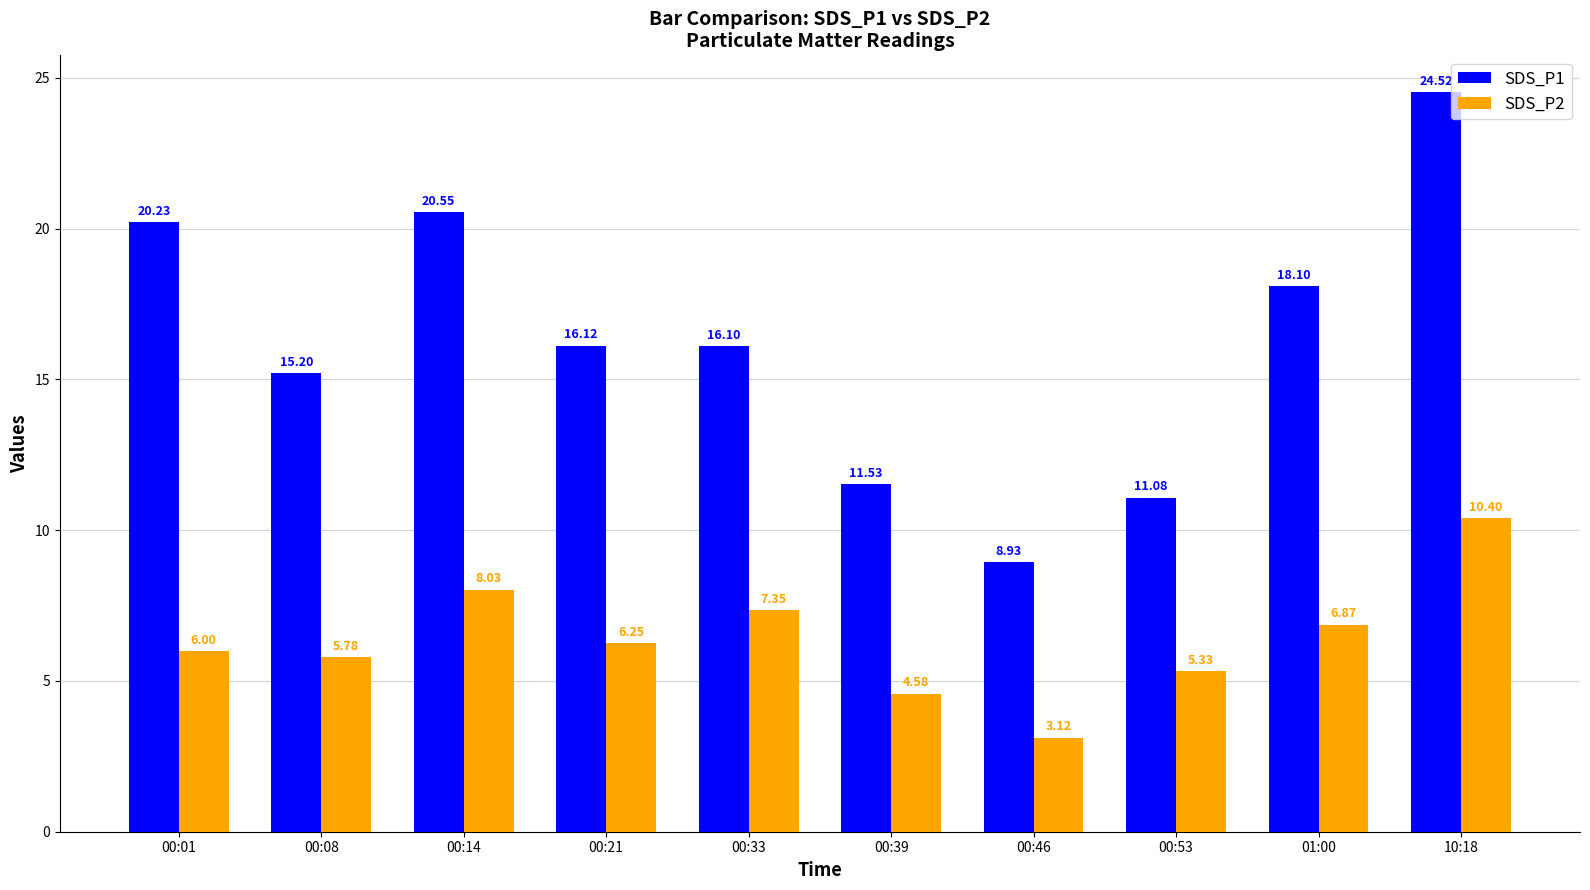

What is the difference between the highest and lowest values at 00:14?

12.5